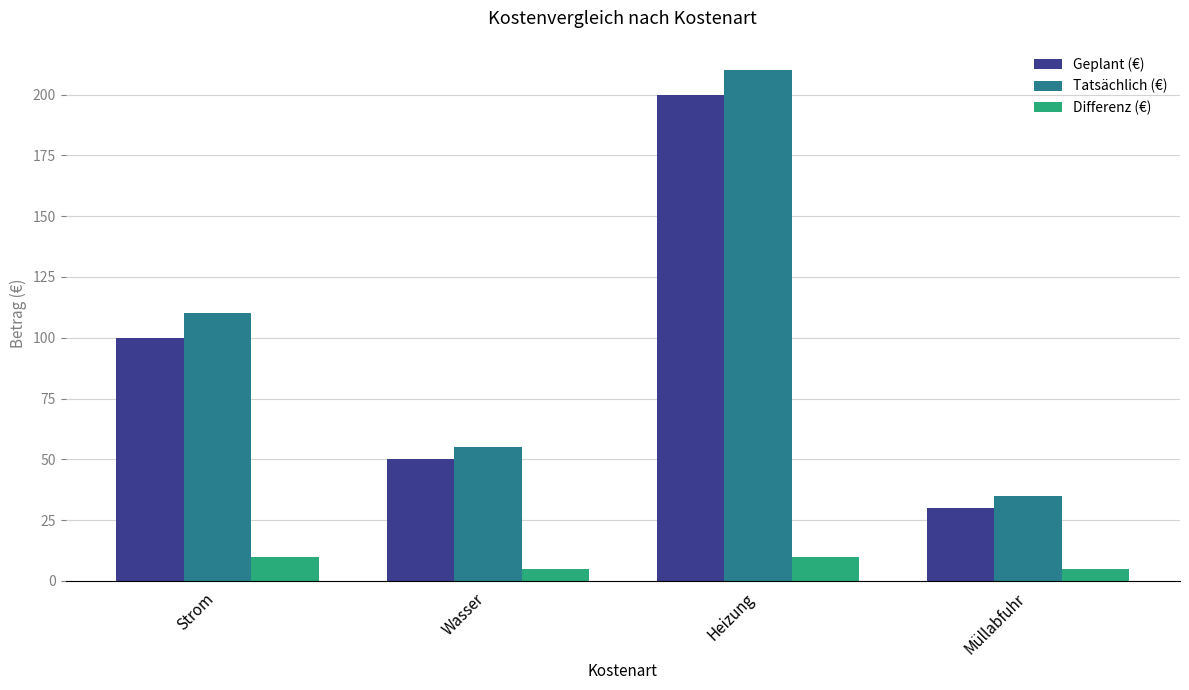

Rank the series by their maximum value, from highest to lowest.

Tatsächlich (€), Geplant (€), Differenz (€)